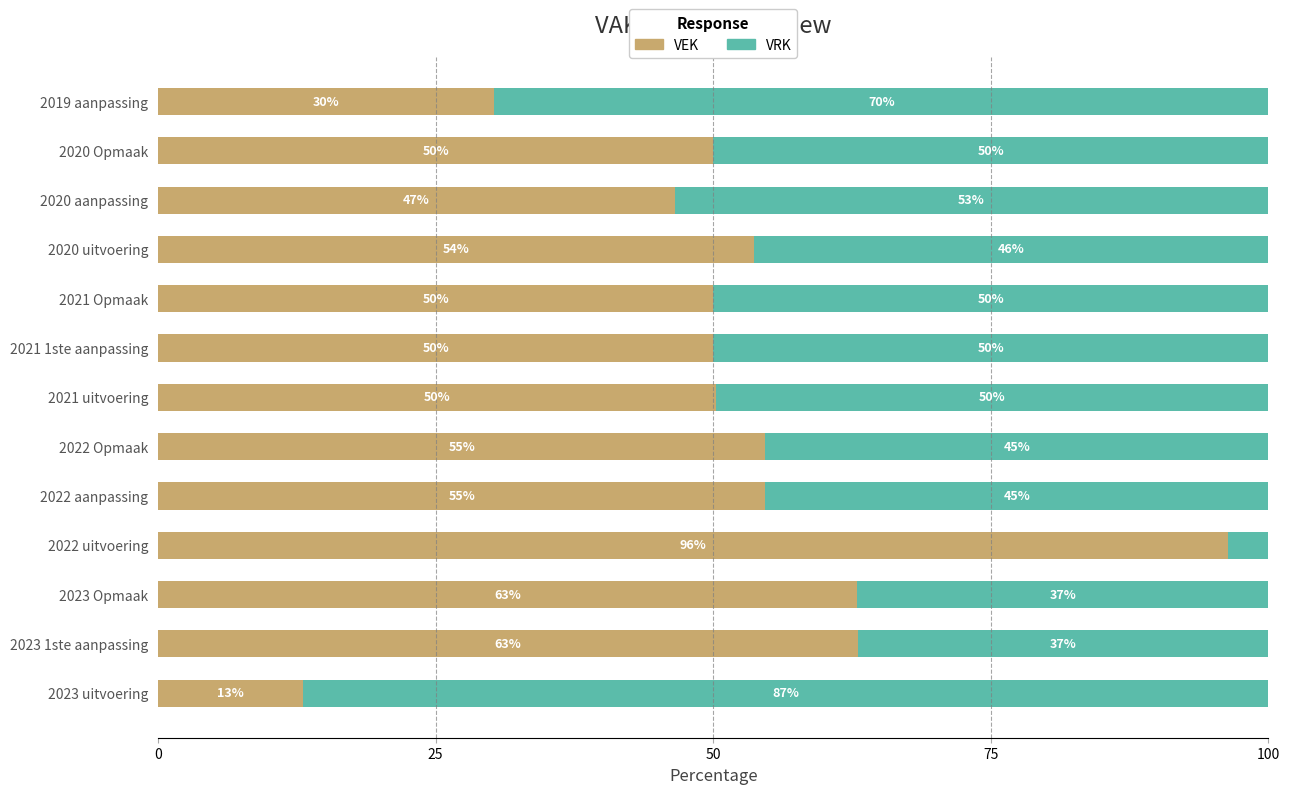

True or false: VEK has a value of 50.2 at 2021 uitvoering.

True